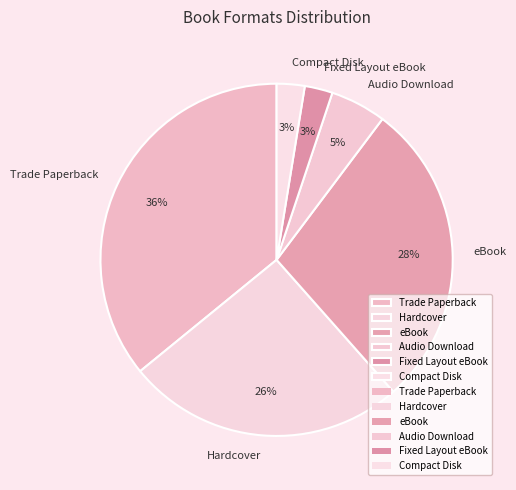

How many slices are in this pie chart?

6